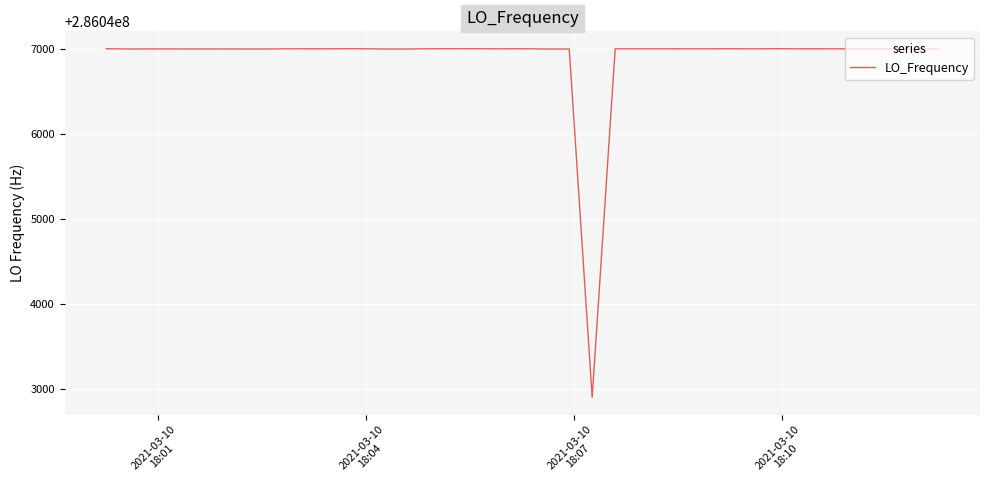

What is the maximum value shown in the chart?

286047001.2